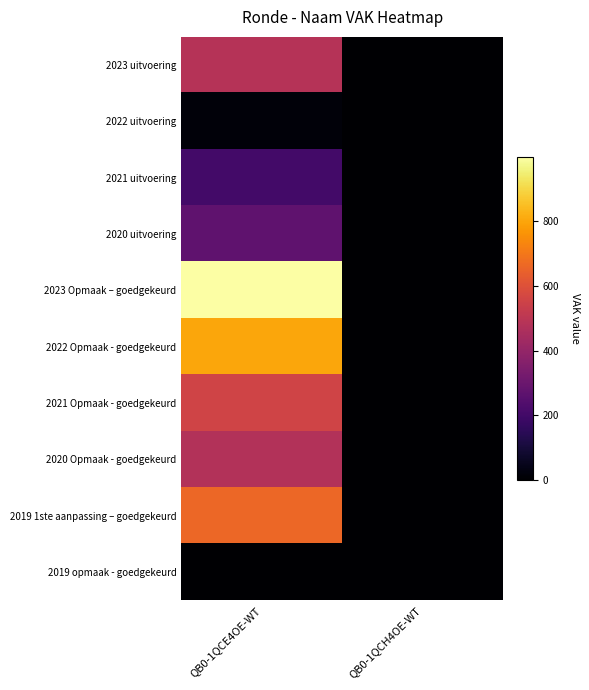

At QB0-1QCH4OE-WT, list the series in order from smallest to largest.

2023 uitvoering, 2022 uitvoering, 2021 uitvoering, 2020 uitvoering, 2023 Opmaak – goedgekeurd, 2022 Opmaak - goedgekeurd, 2021 Opmaak - goedgekeurd, 2020 Opmaak - goedgekeurd, 2019 1ste aanpassing – goedgekeurd, 2019 opmaak - goedgekeurd